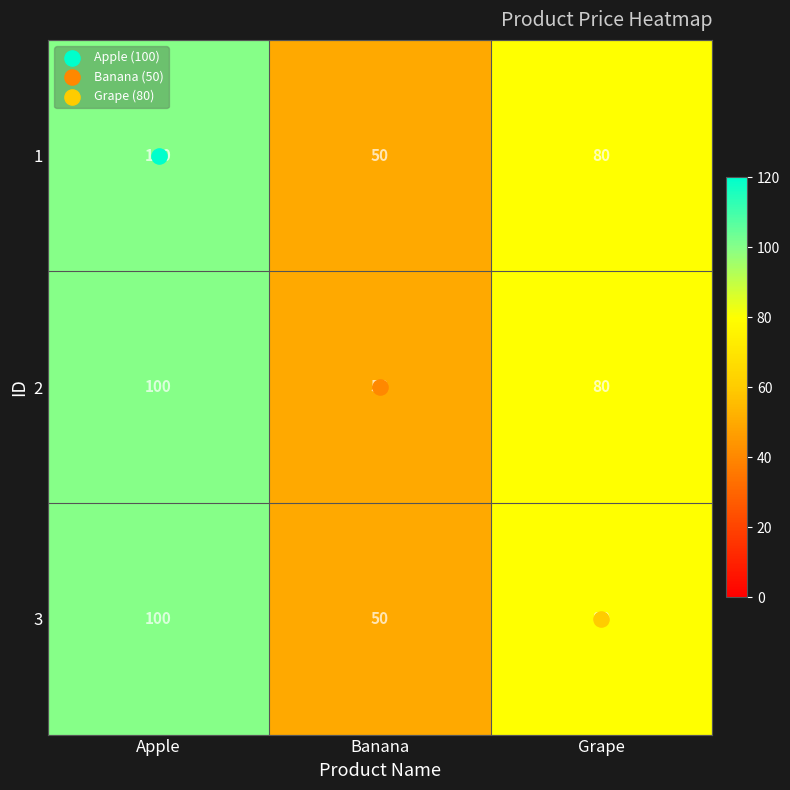

What is the difference between the second highest and minimum values in the 3 series?

30